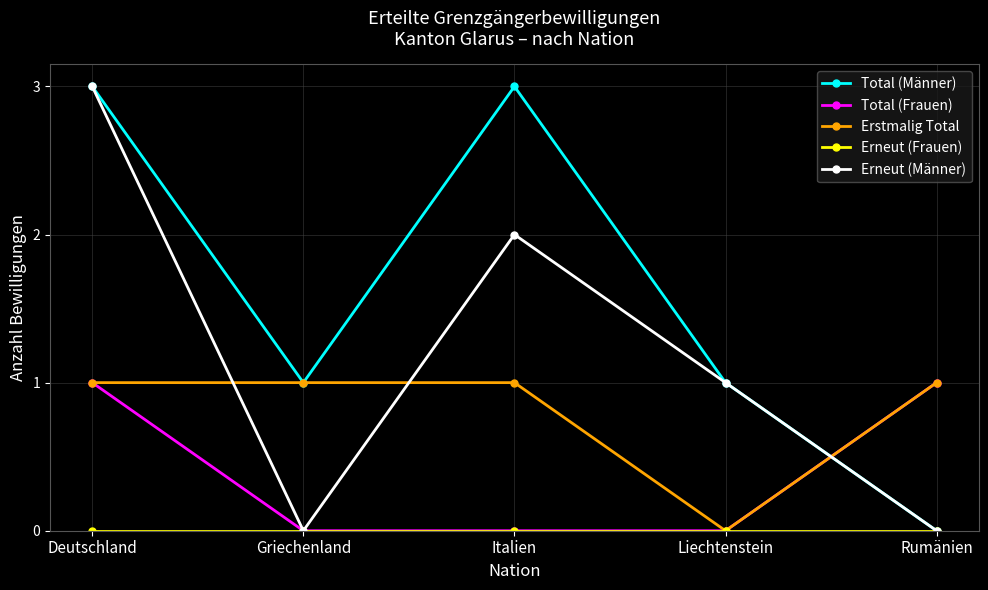

What is the label of the 2nd point from the left?

Griechenland